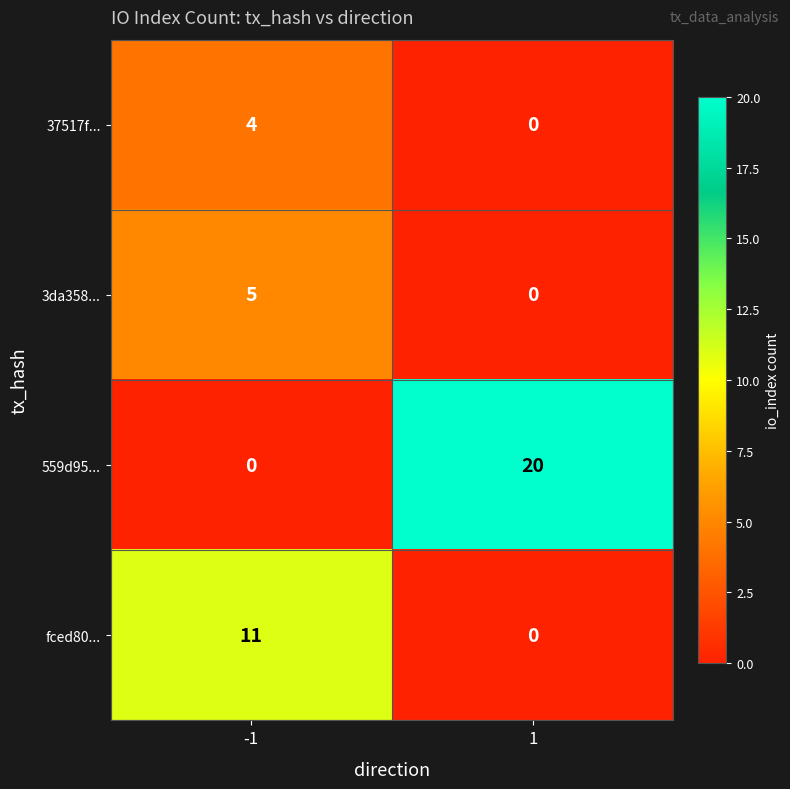

What is the spread (max minus min) of values at -1?

11